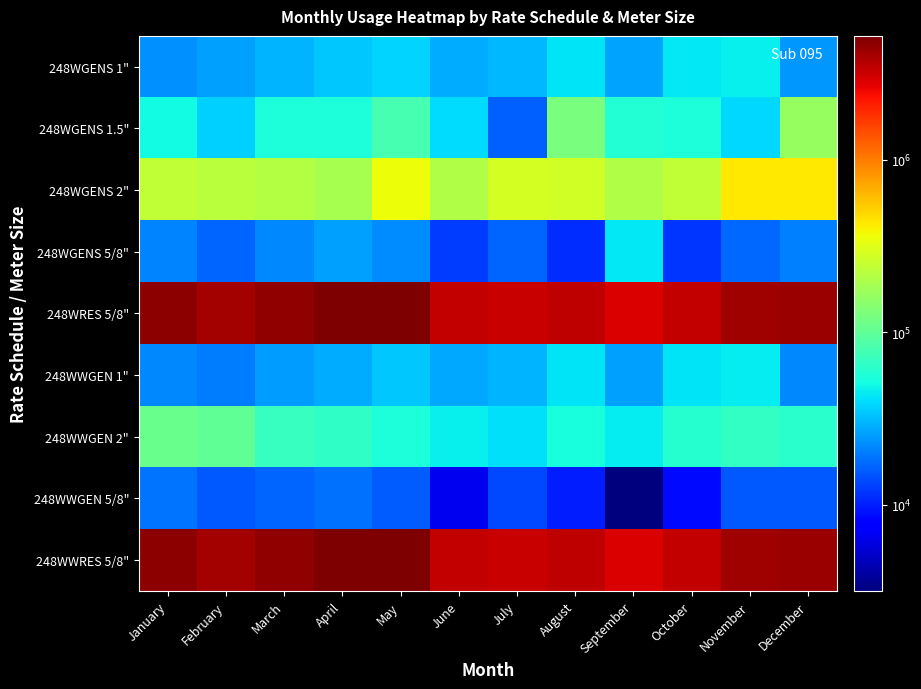

Which series has the largest total across all categories?

248WRES 5/8"